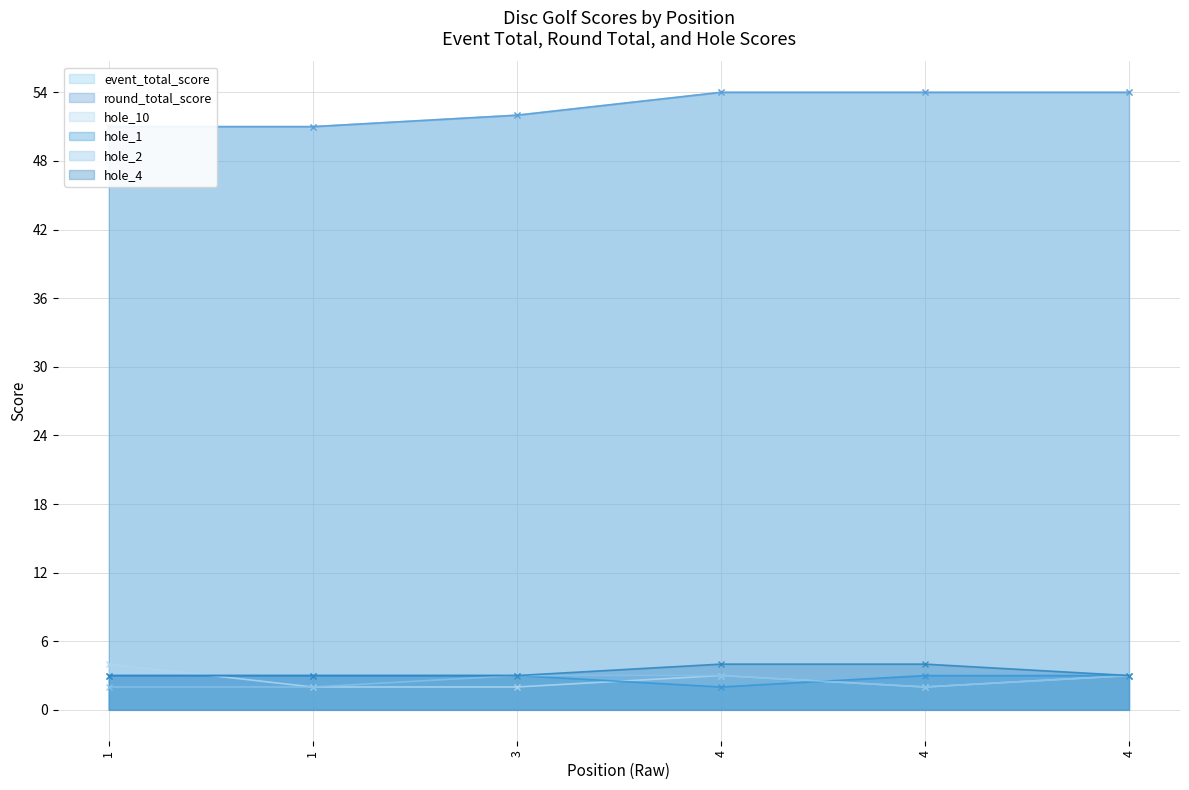

What are all the series names shown in the legend?

event_total_score, round_total_score, hole_10, hole_1, hole_2, hole_4